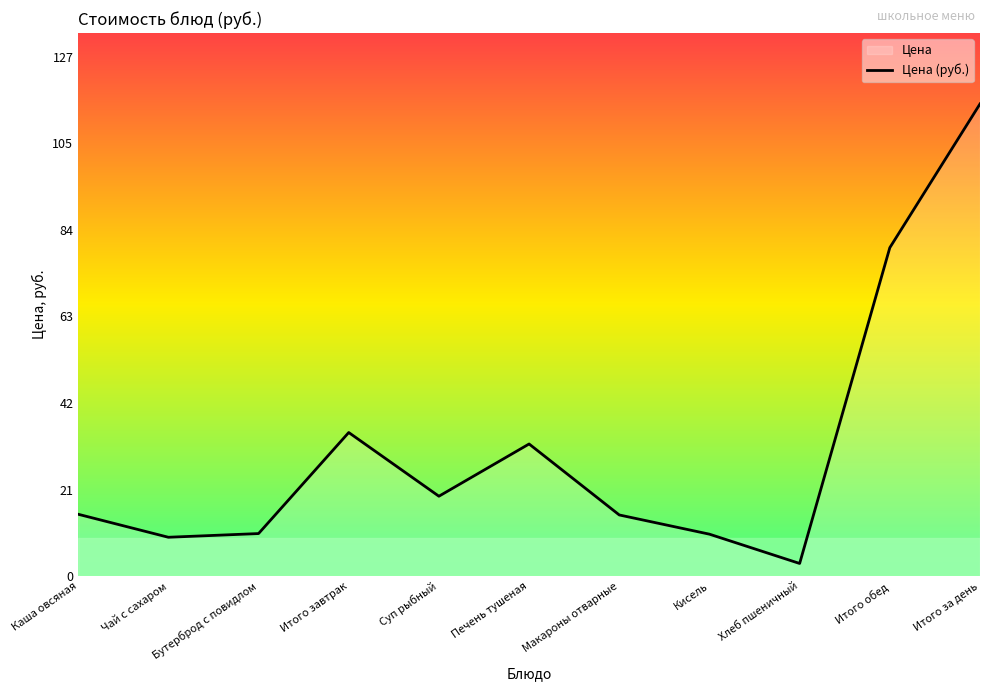

List the labels in order of value, largest first.

Итого за день, Итого обед, Итого завтрак, Печень тушеная, Суп рыбный, Каша овсяная, Макароны отварные, Бутерброд с повидлом, Кисель, Чай с сахаром, Хлеб пшеничный